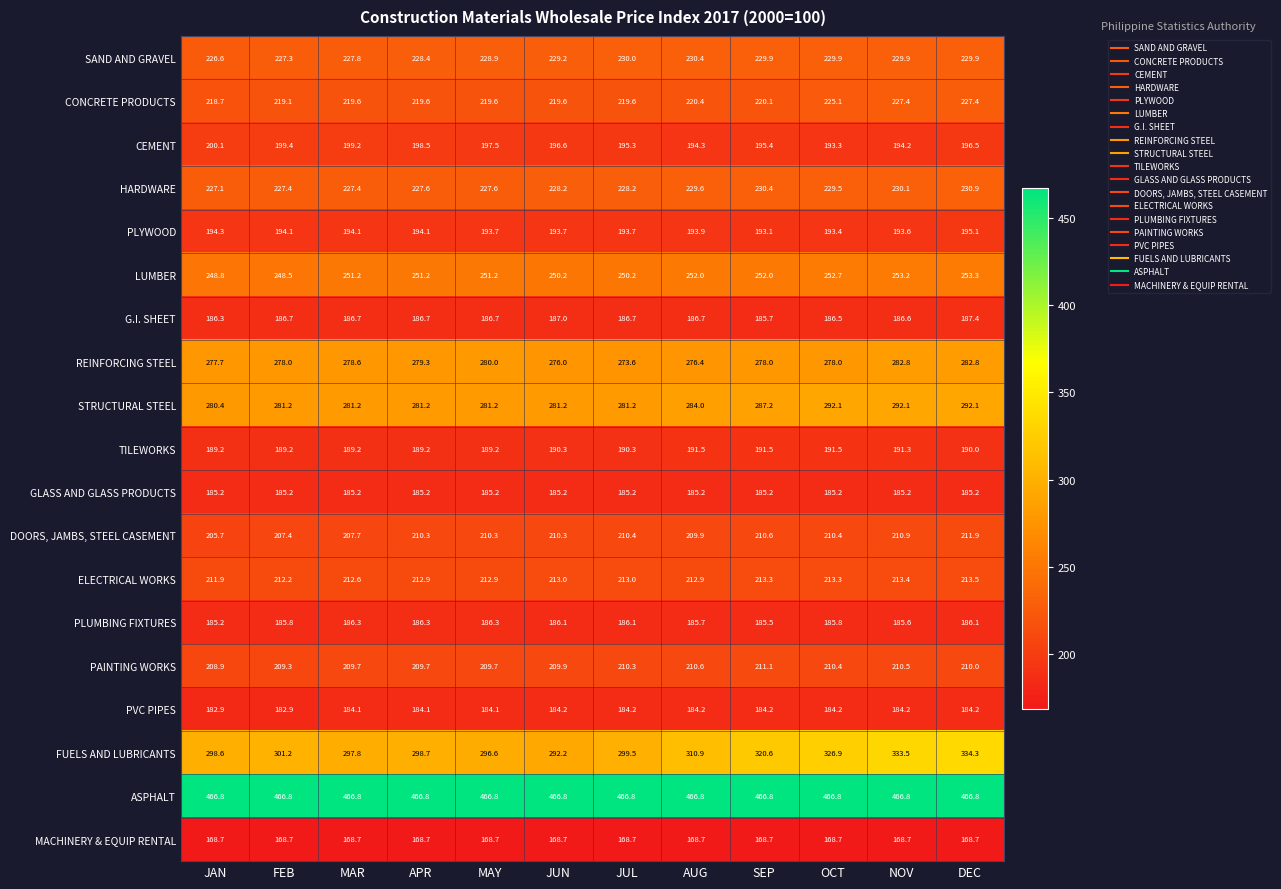

At JUL, list the series in order from smallest to largest.

MACHINERY & EQUIP RENTAL, PVC PIPES, GLASS AND GLASS PRODUCTS, PLUMBING FIXTURES, G.I. SHEET, TILEWORKS, PLYWOOD, CEMENT, PAINTING WORKS, DOORS, JAMBS, STEEL CASEMENT, ELECTRICAL WORKS, CONCRETE PRODUCTS, HARDWARE, SAND AND GRAVEL, LUMBER, REINFORCING STEEL, STRUCTURAL STEEL, FUELS AND LUBRICANTS, ASPHALT